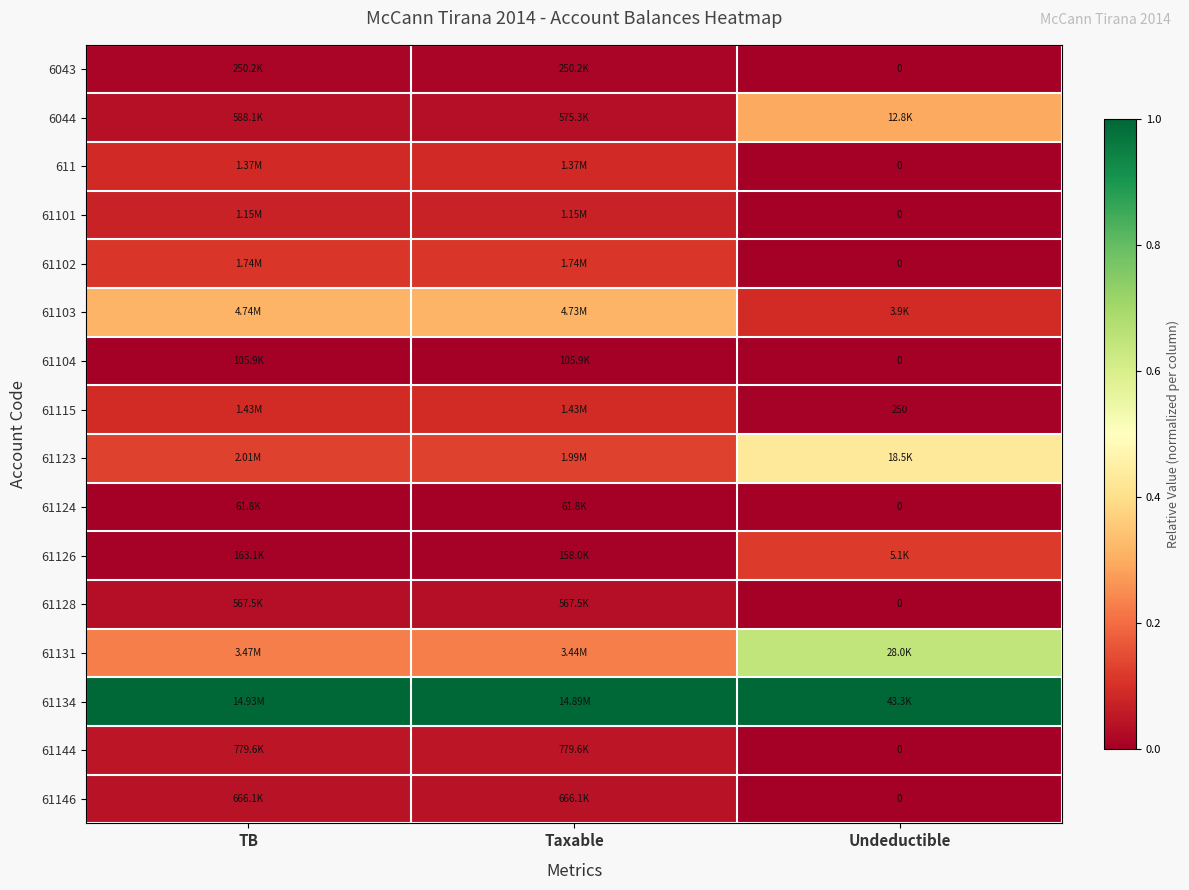

At which label does 61146 reach its peak?

Taxable